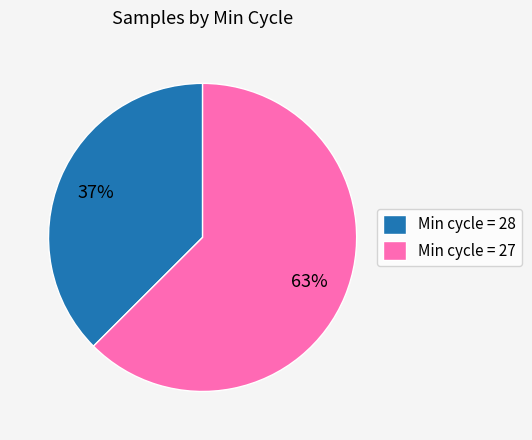

Rank the categories by value from lowest to highest.

Min cycle = 28, Min cycle = 27